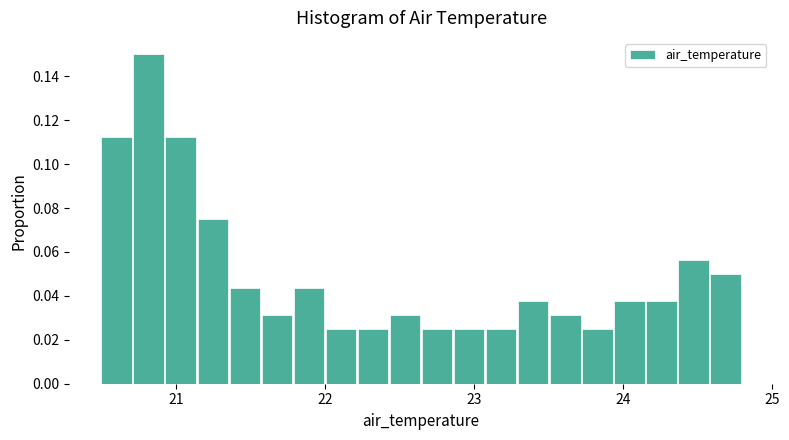

Read against the x-axis, roughly where is the centre of the tallest bar?

20.8